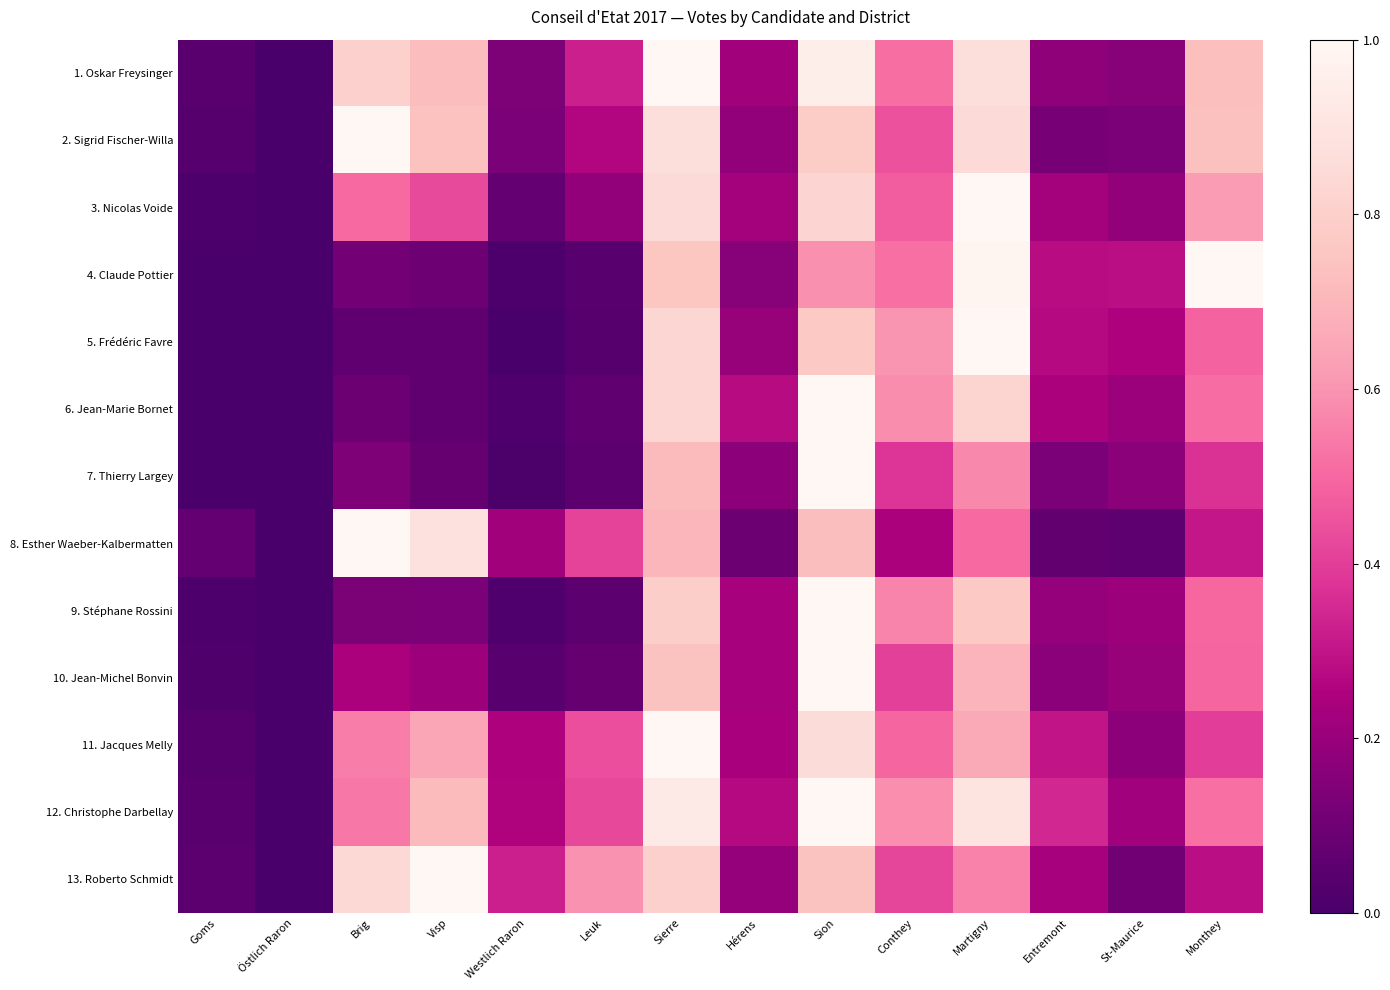

How many distinct data groups are displayed?

13